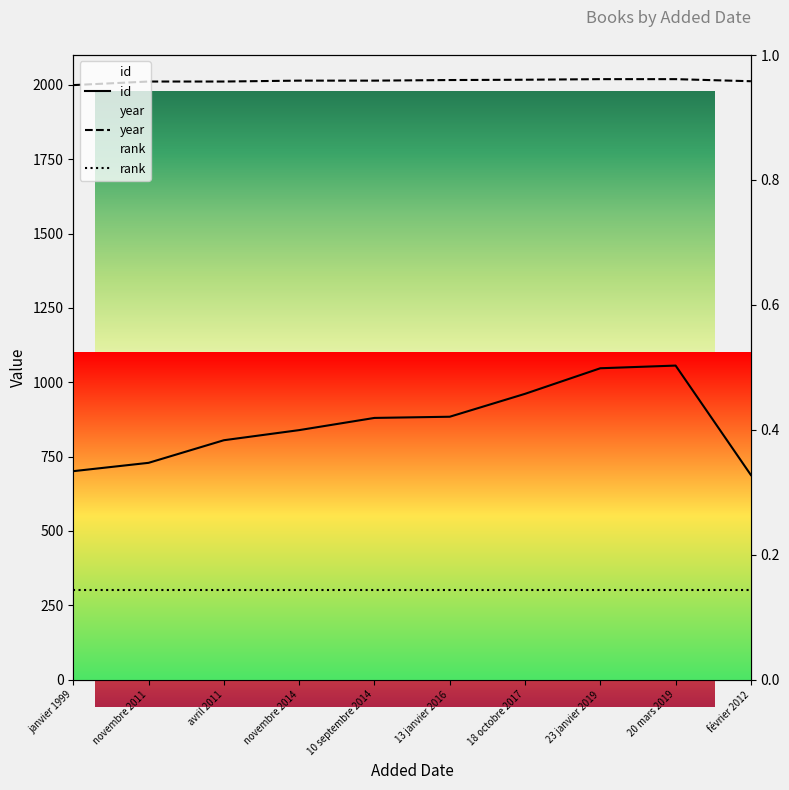

True or false: year and id cross at least once.

False